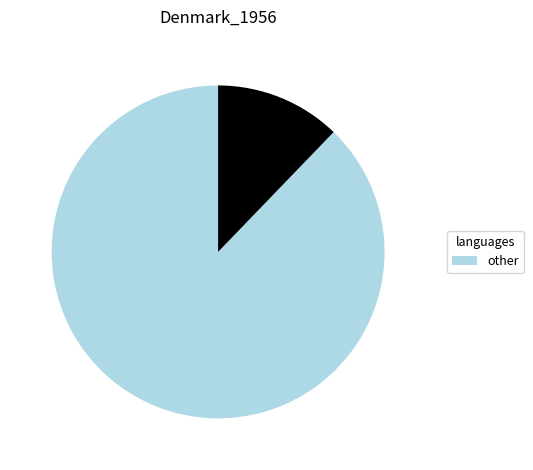

Is there a majority slice in this chart?

Yes